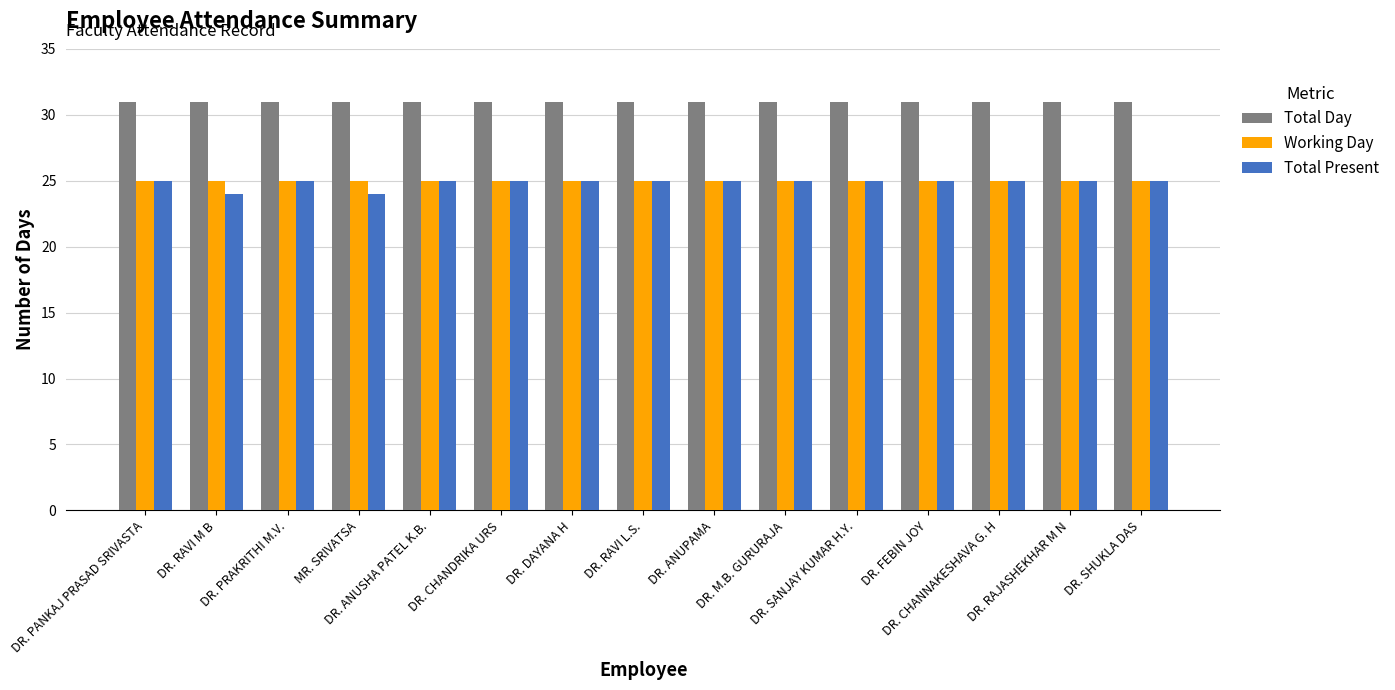

What is the maximum value for Total Day?

31